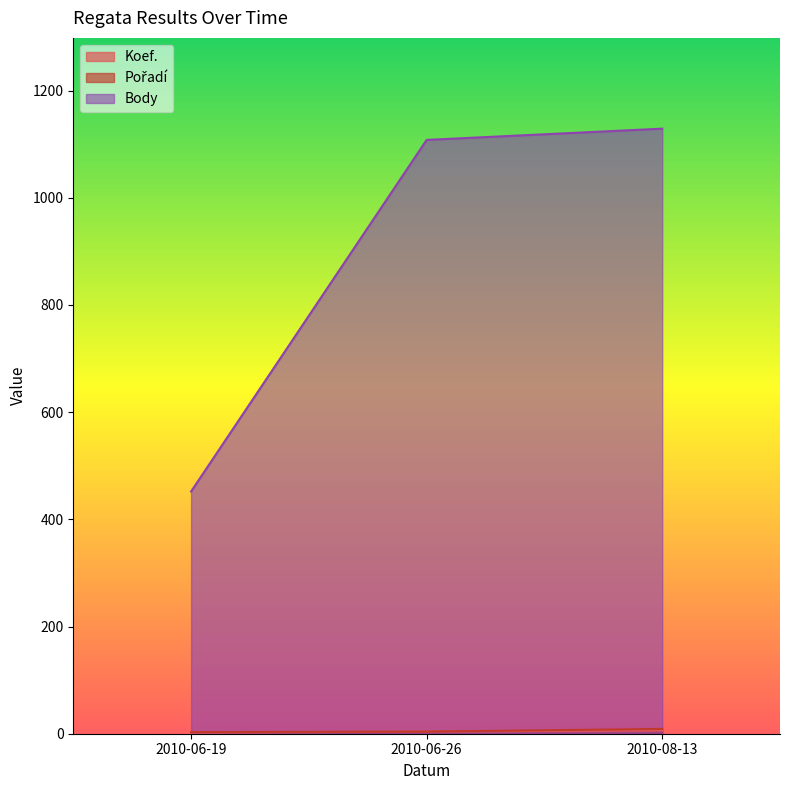

At which category is the sum across all series the highest?

2010-08-13